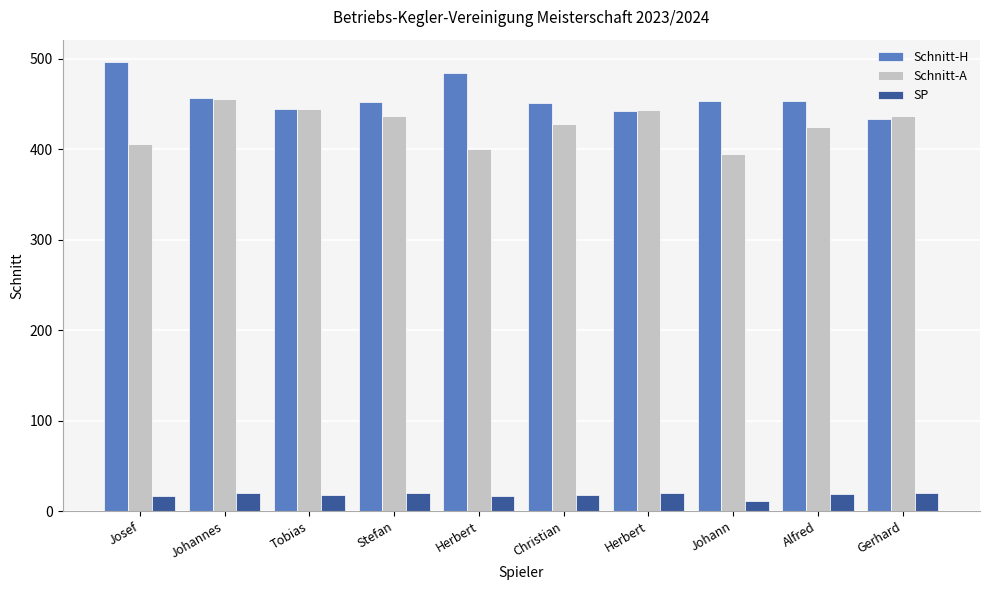

Between Tobias and Alfred, which series saw the biggest shift?

Schnitt-A